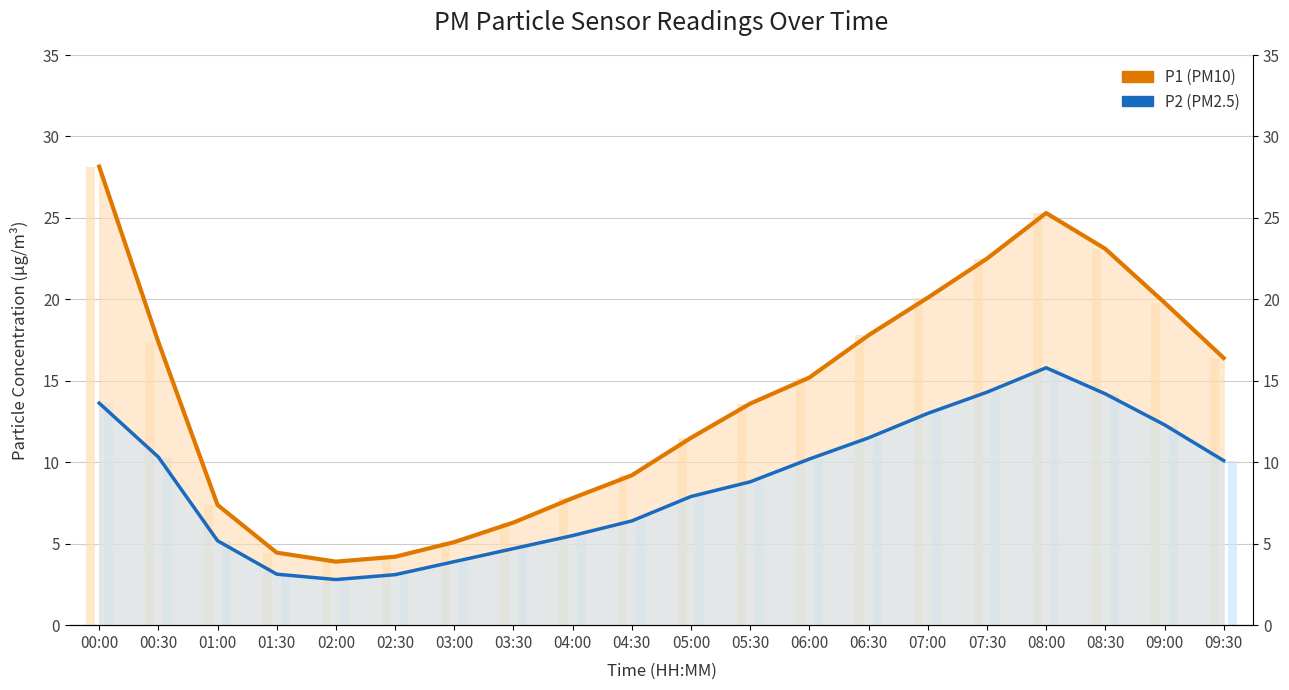

At how many categories does at least one series exceed 18?

6